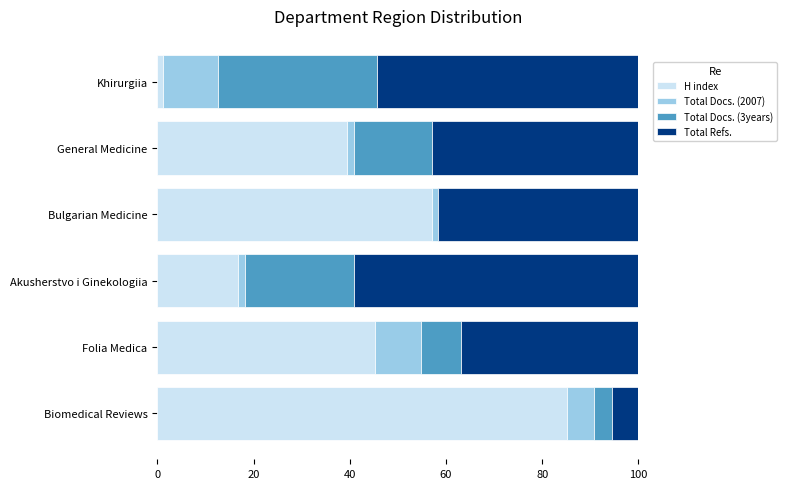

What are all the series names shown in the legend?

H index, Total Docs. (2007), Total Docs. (3years), Total Refs.